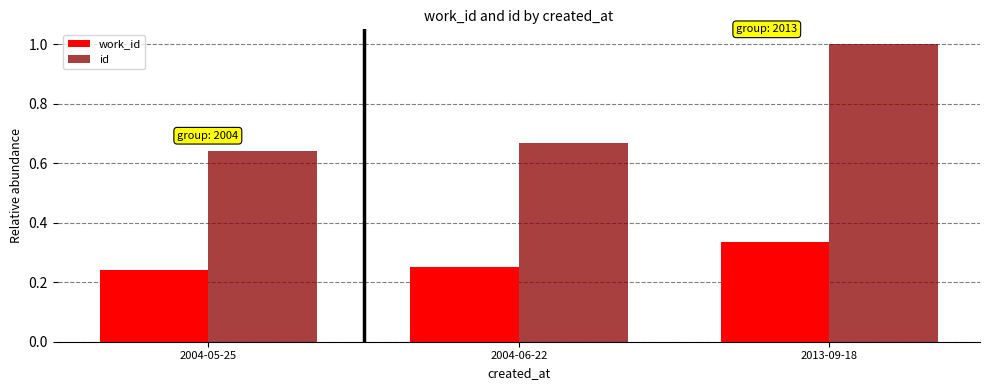

At how many categories does at least one series exceed 0?

3